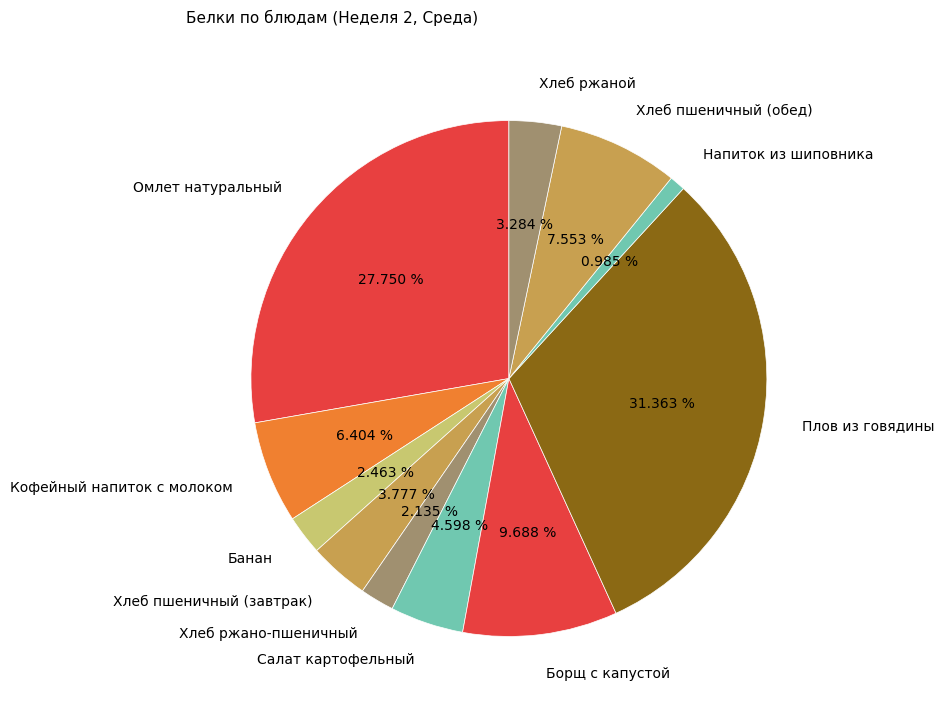

To the nearest percent, what portion does Банан represent?

2%